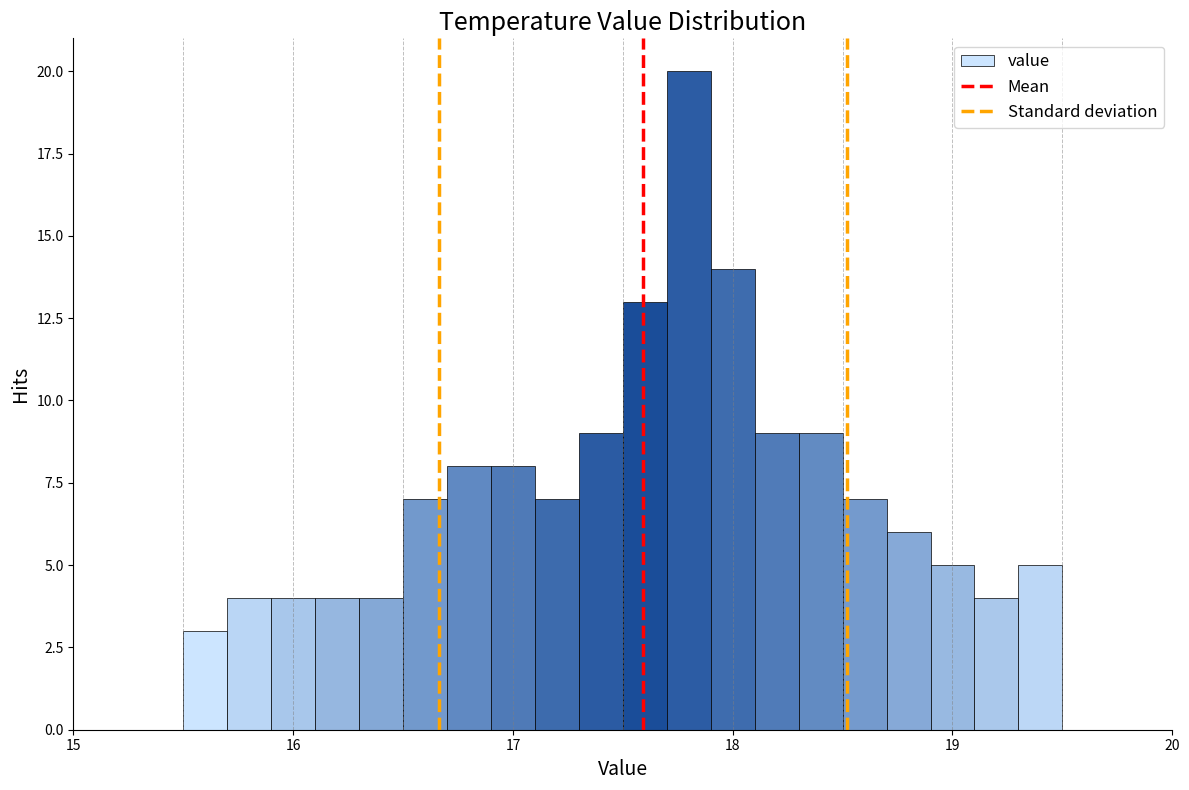

Read against the x-axis, roughly where is the centre of the tallest bar?

17.8